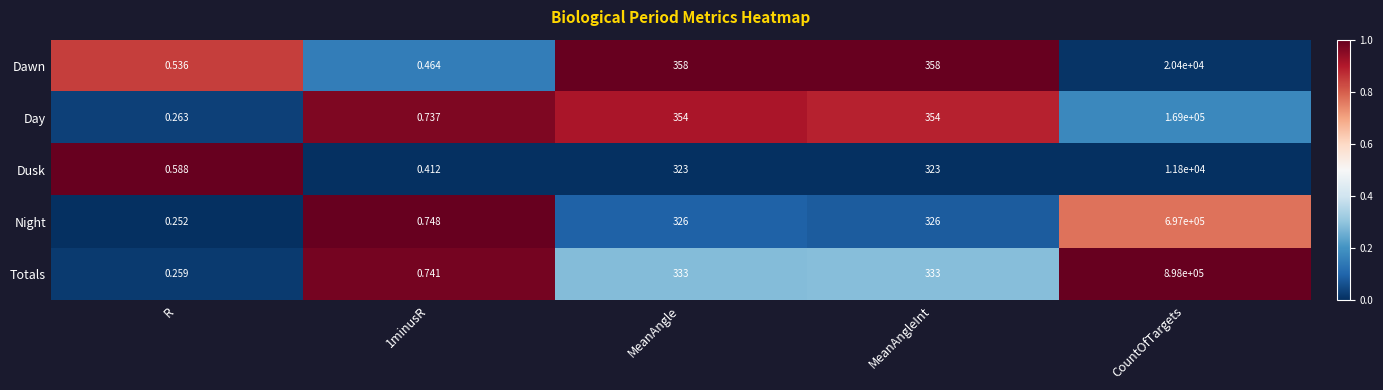

Which category has the lowest value in the Totals series?

R